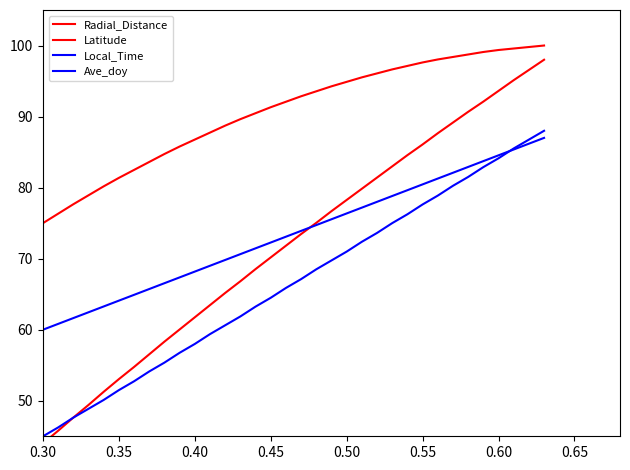

Between 0.50 and 0.60, which series saw the biggest shift?

Latitude